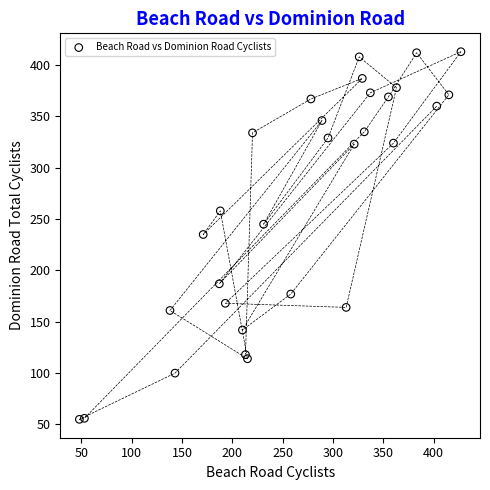

What is the range of Y values (max minus min)?

358